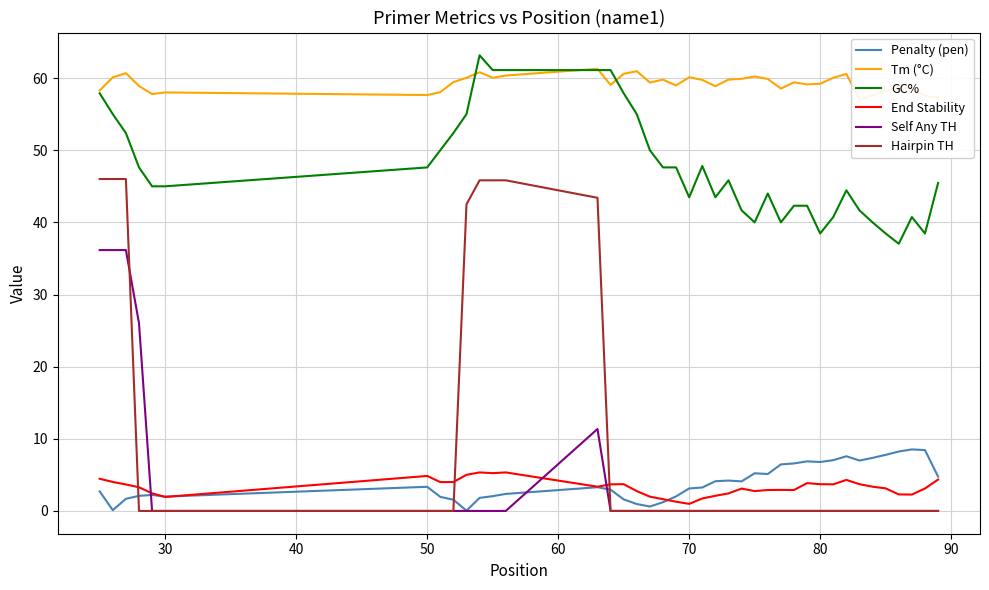

True or false: End Stability and GC% cross at least once.

False